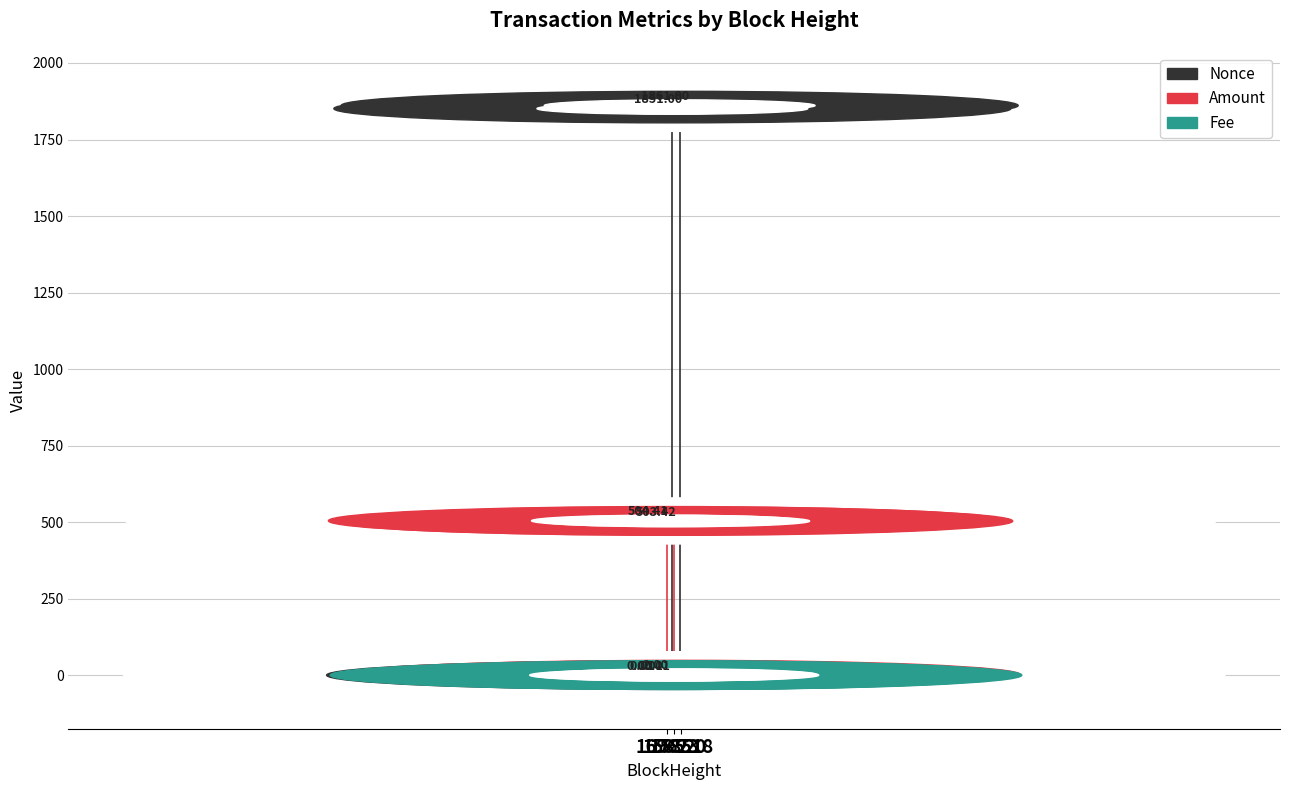

Which series has the largest total across all categories?

Nonce